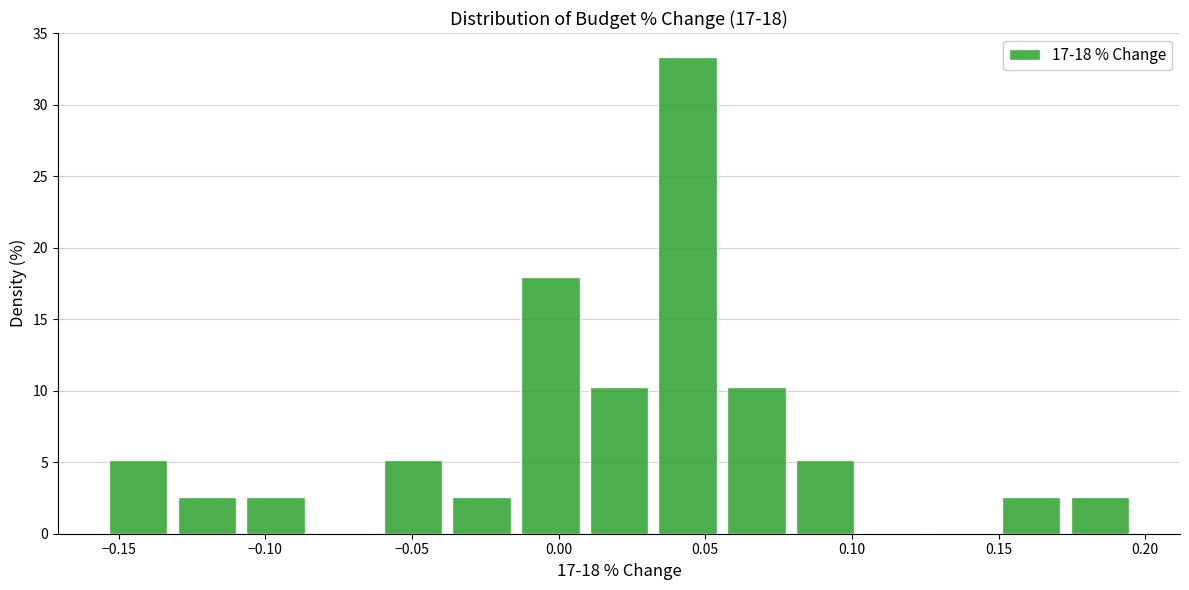

Over which range of the x-axis is the bar tallest?

0.030 to 0.055